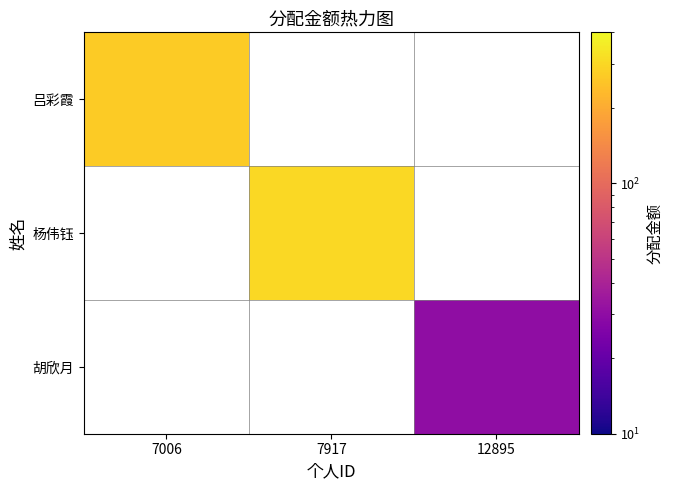

What is the highest value of the 吕彩霞 series?

269.0